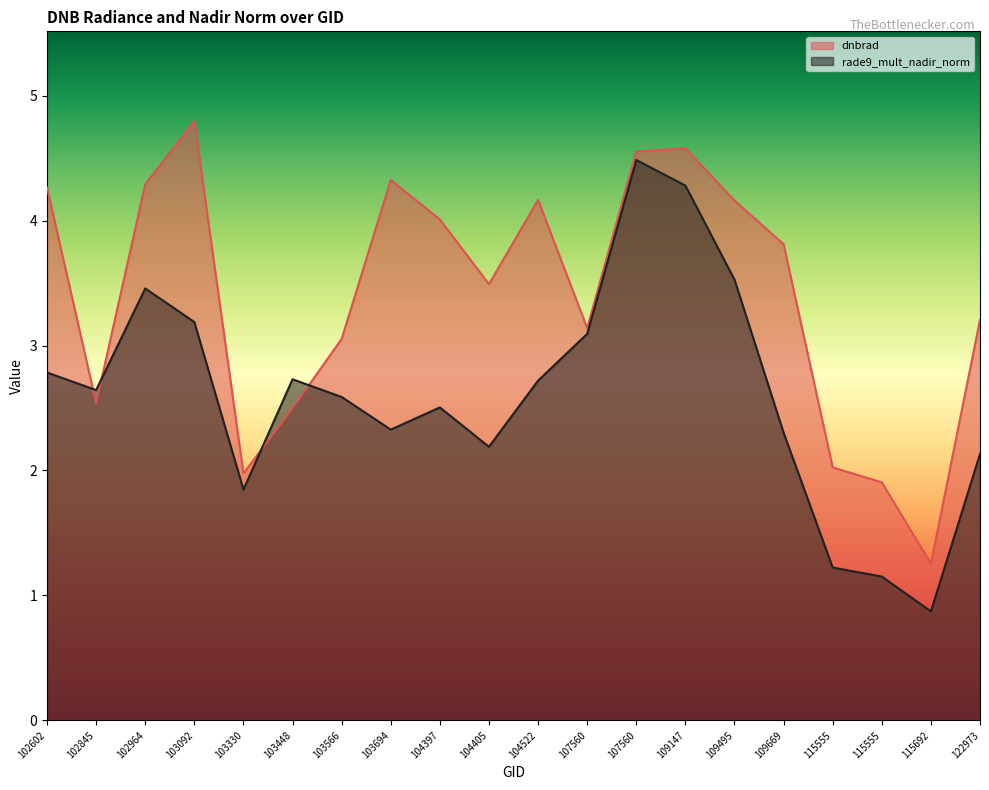

Which series has the largest total across all categories?

dnbrad